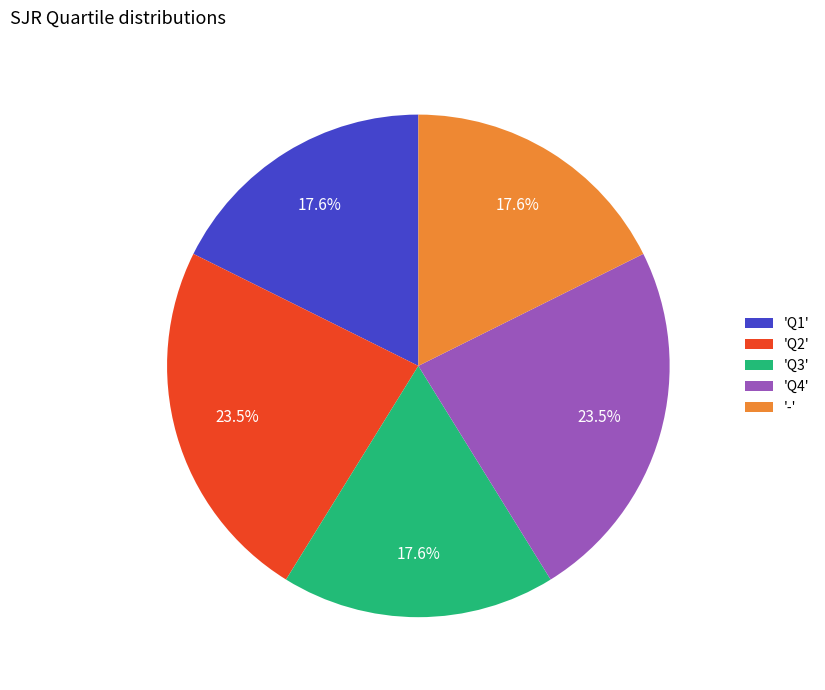

Approximately how many times larger is the value at 'Q4' compared to 'Q3'?

1.3